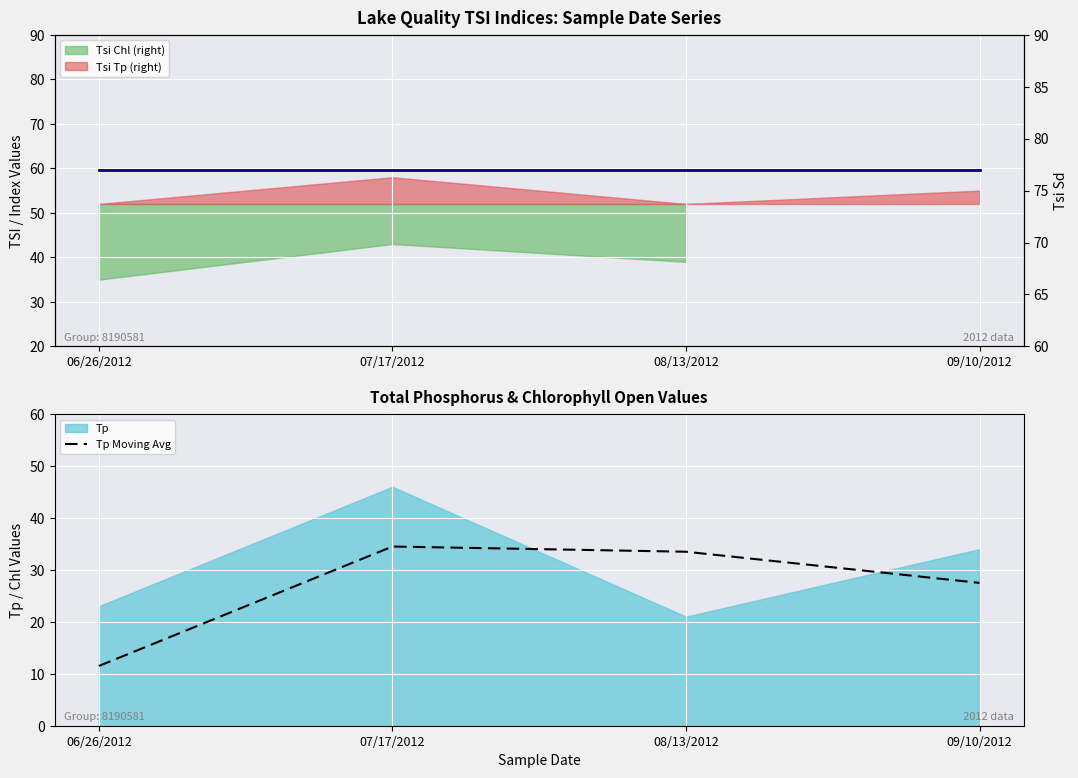

How many categories are shown in the chart?

4